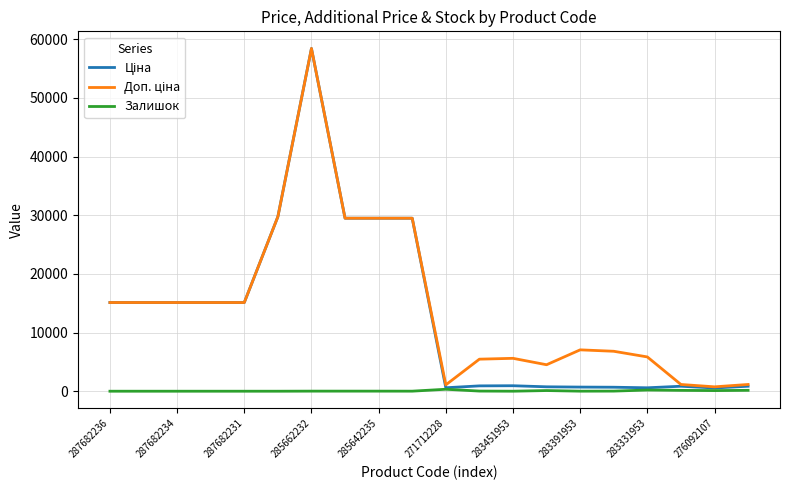

Does the chart have visible grid lines?

Yes